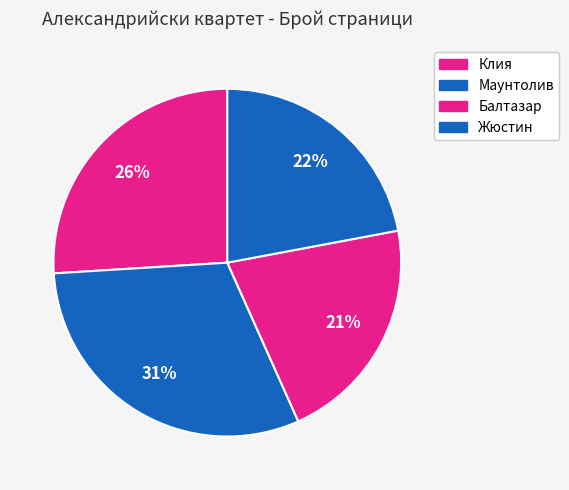

How many segments does this pie chart have?

4